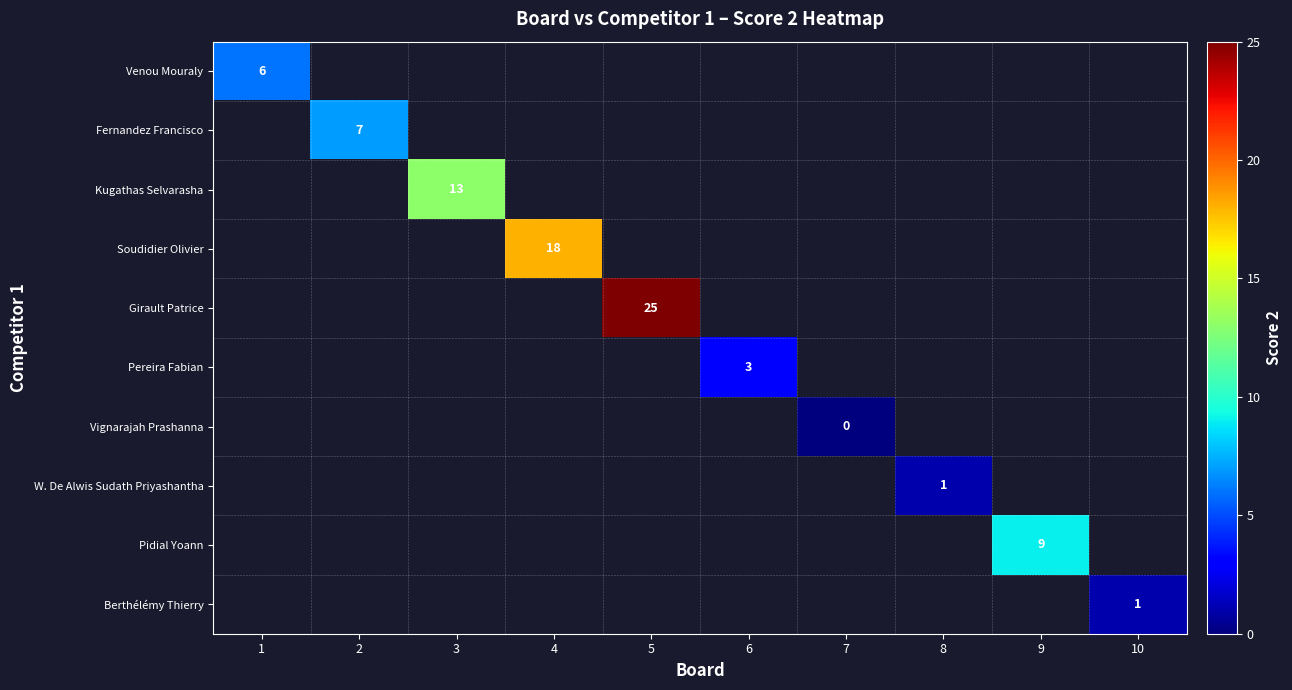

List the labels in order of Pidial Yoann value, smallest first.

1, 2, 3, 4, 5, 6, 7, 8, 9, 10